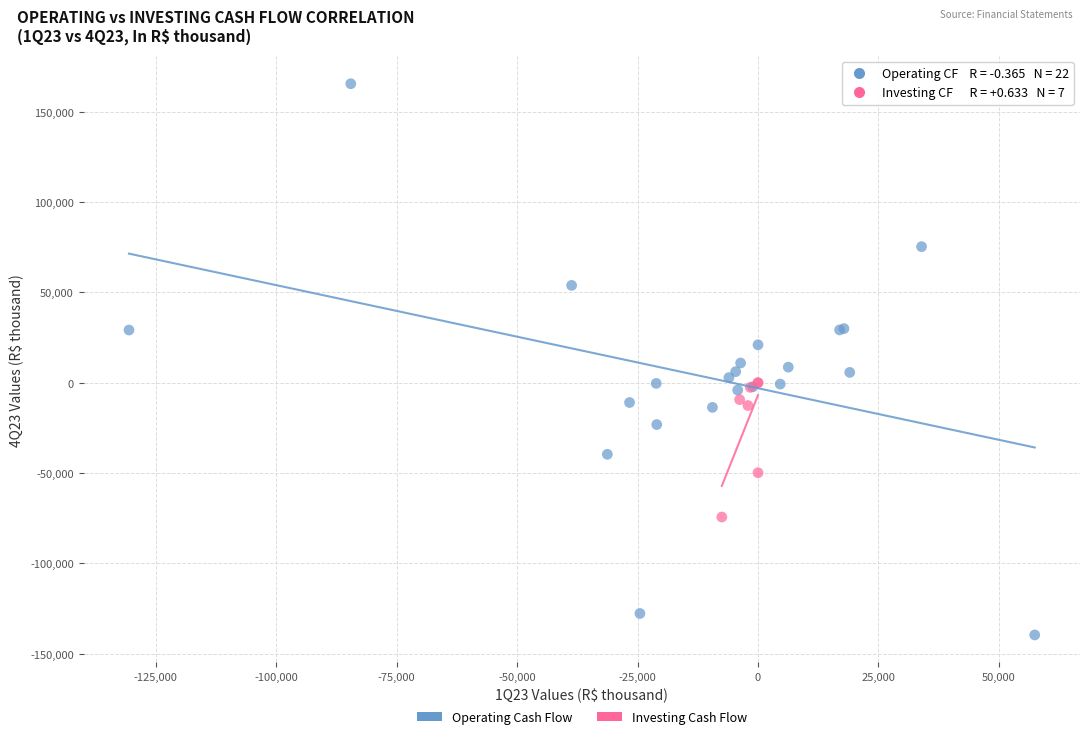

Which series has the widest spread of Y values?

Operating Cash Flow